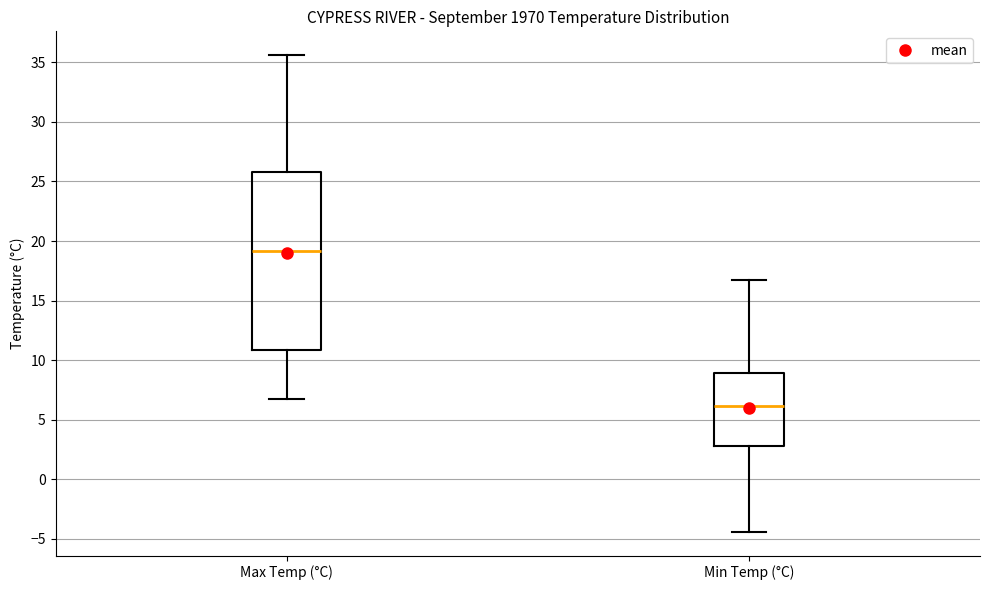

Which box has the lowest median line?

Min Temp (°C)